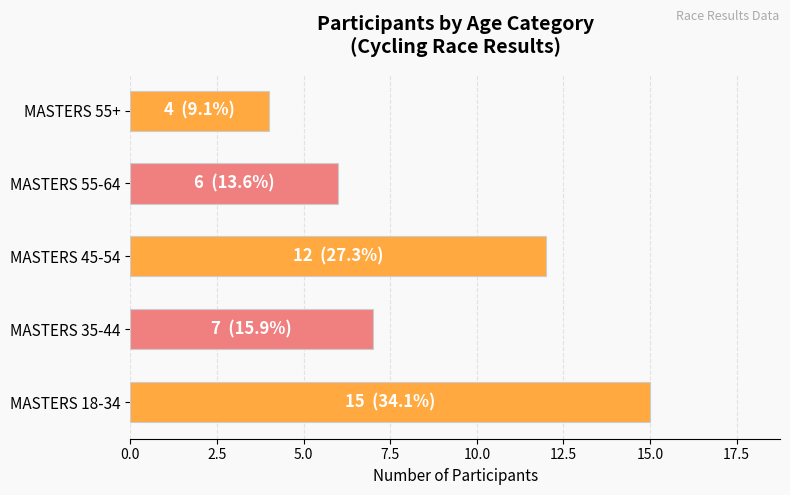

At which label is the value closest to 9?

MASTERS 35-44